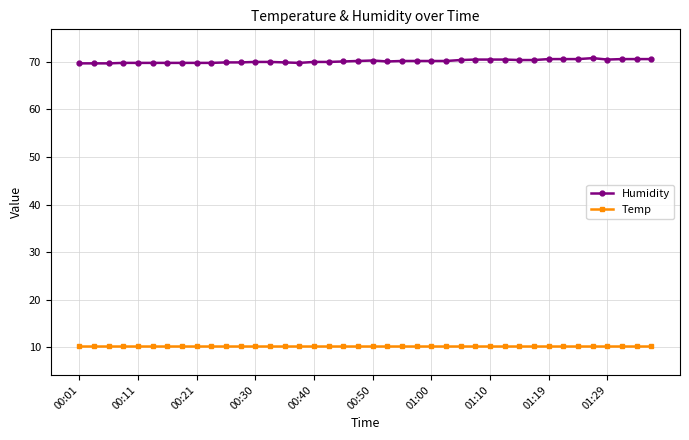

List the series in order of their overall mean, highest first.

Humidity, Temp